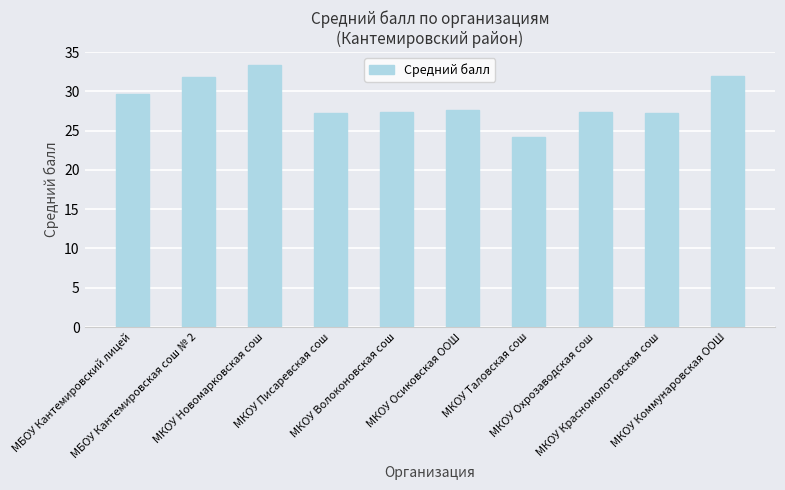

What is the value of the 2nd bar from the left?

31.8